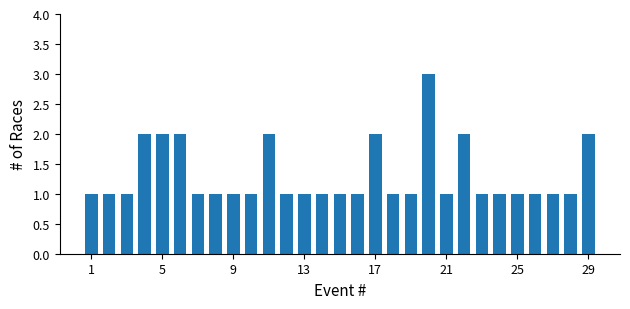

What is the sum of all values?

38